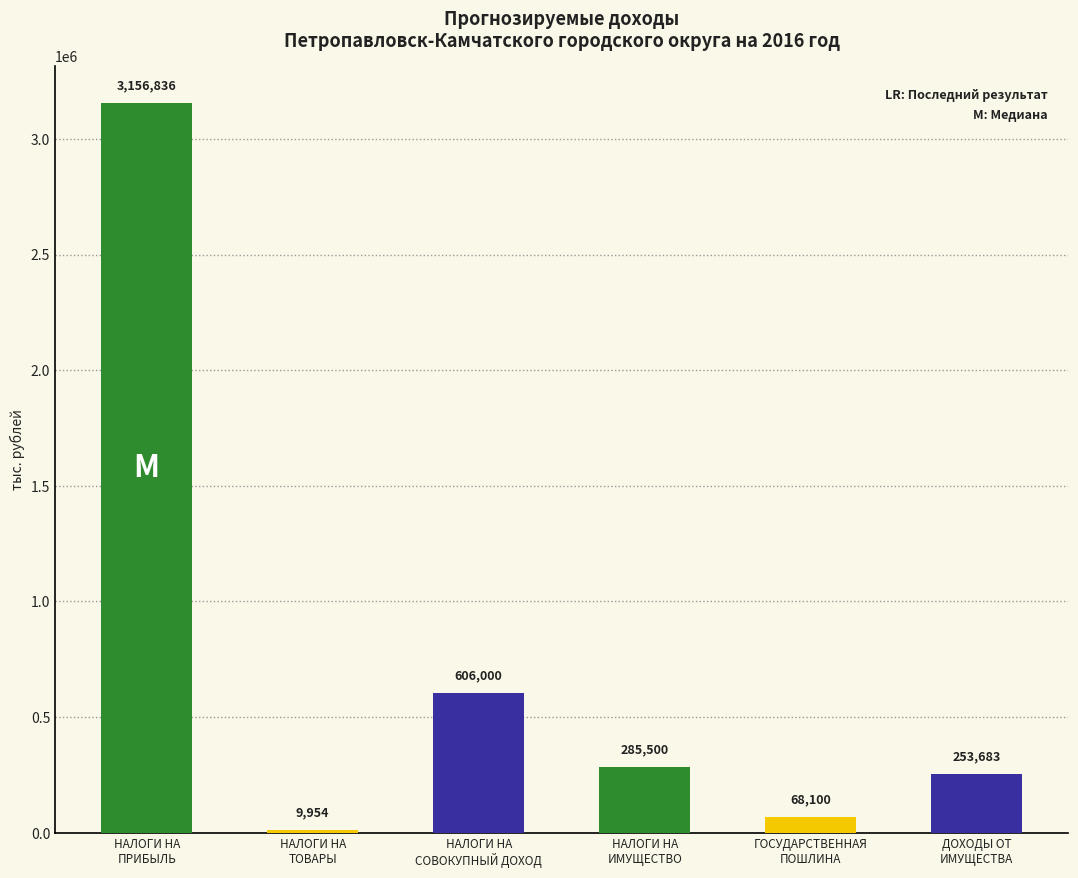

Approximately how many times larger is the value at ДОХОДЫ ОТ
ИМУЩЕСТВА compared to НАЛОГИ НА
ТОВАРЫ?

25.5